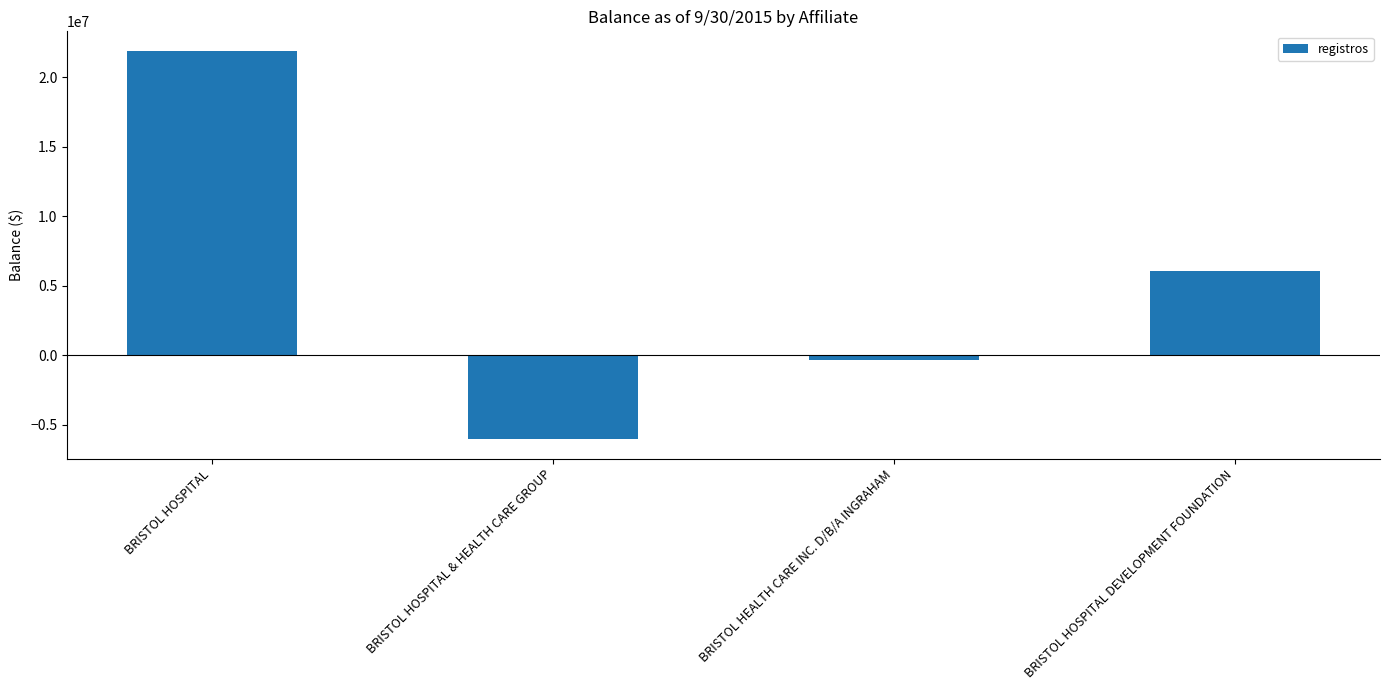

Rank the categories by value from lowest to highest.

BRISTOL HOSPITAL & HEALTH CARE GROUP, BRISTOL HEALTH CARE INC. D/B/A INGRAHAM, BRISTOL HOSPITAL DEVELOPMENT FOUNDATION, BRISTOL HOSPITAL